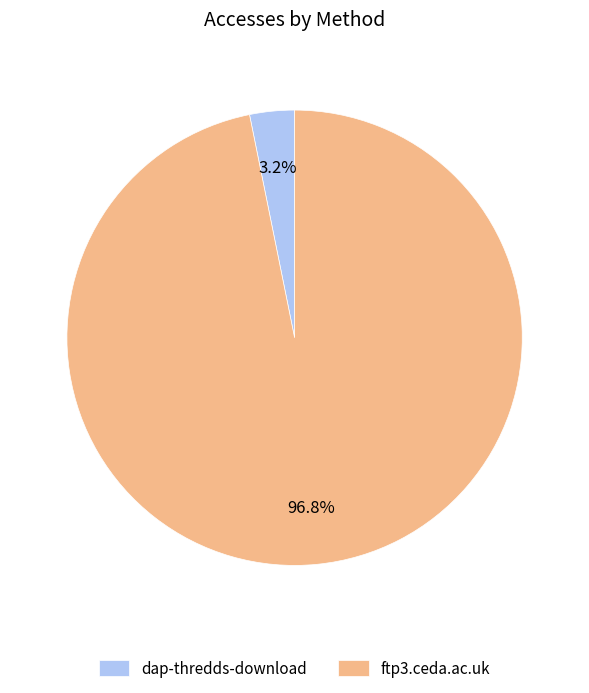

Is it true that dap-thredds-download is 17% of the pie?

False